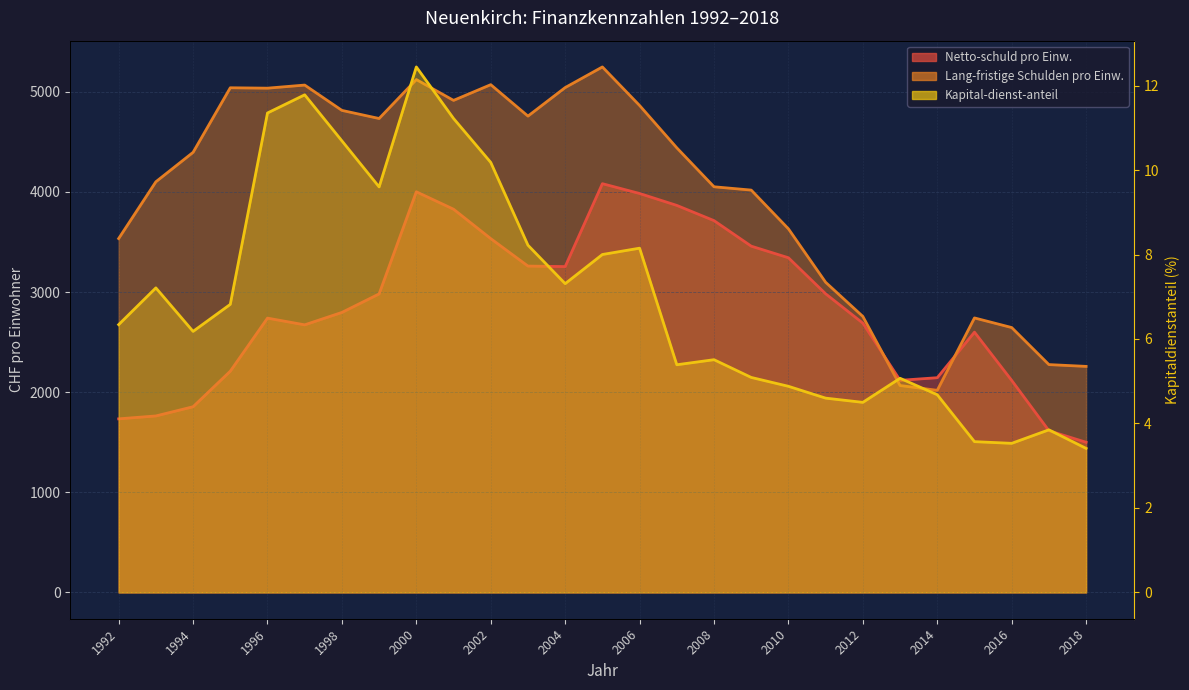

What is the difference between the second highest and minimum values in the Lang-fristige Schulden pro Einw. series?

3104.0